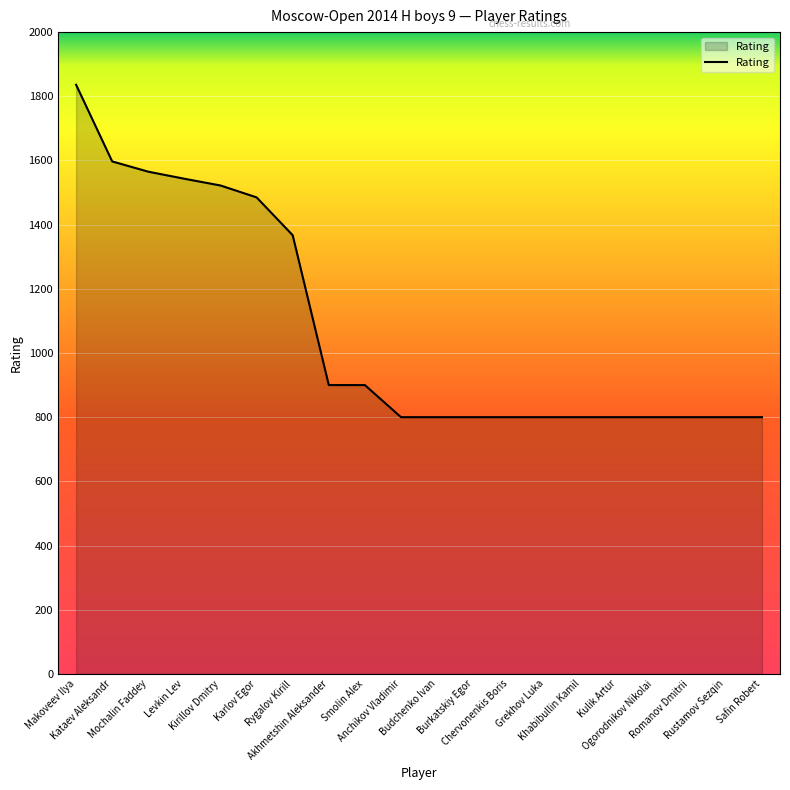

What is the difference between the maximum and minimum values?

1036